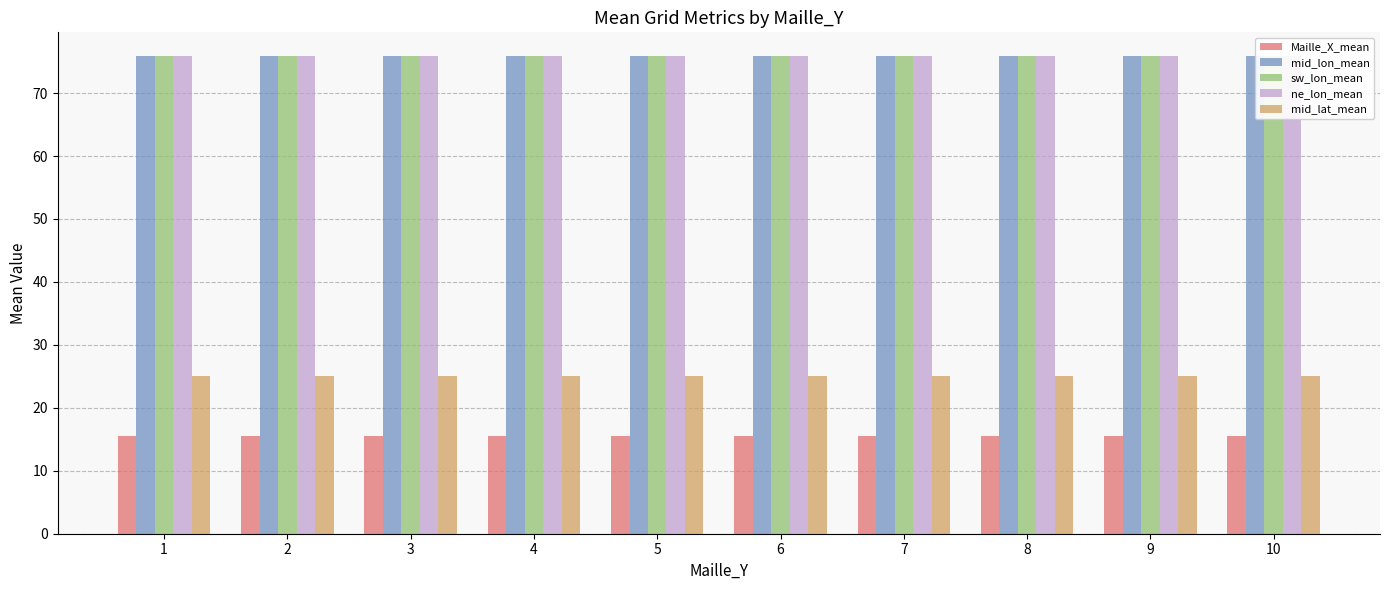

Which label corresponds to the smallest value in the chart?

1